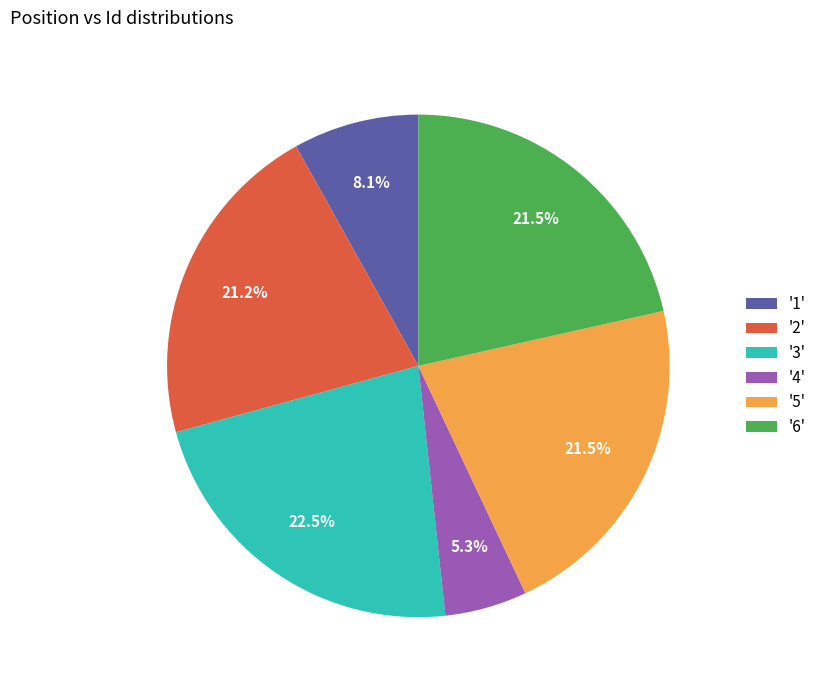

Does any single category account for the majority?

No